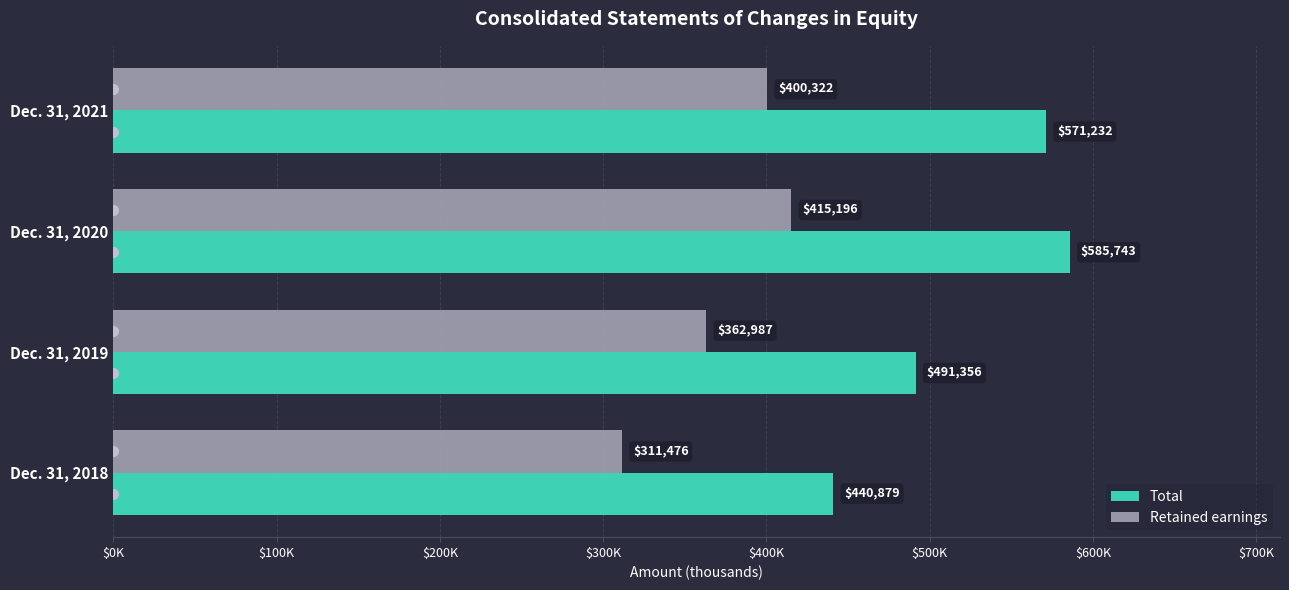

What is the difference between the second highest and minimum values in the Total series?

130353